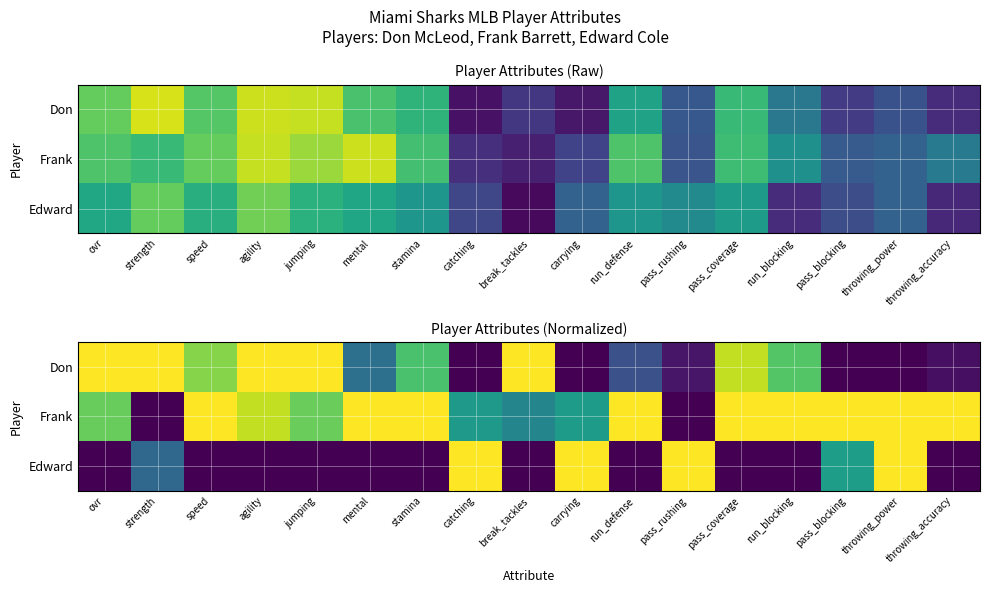

Which series has the largest total across all categories?

Frank